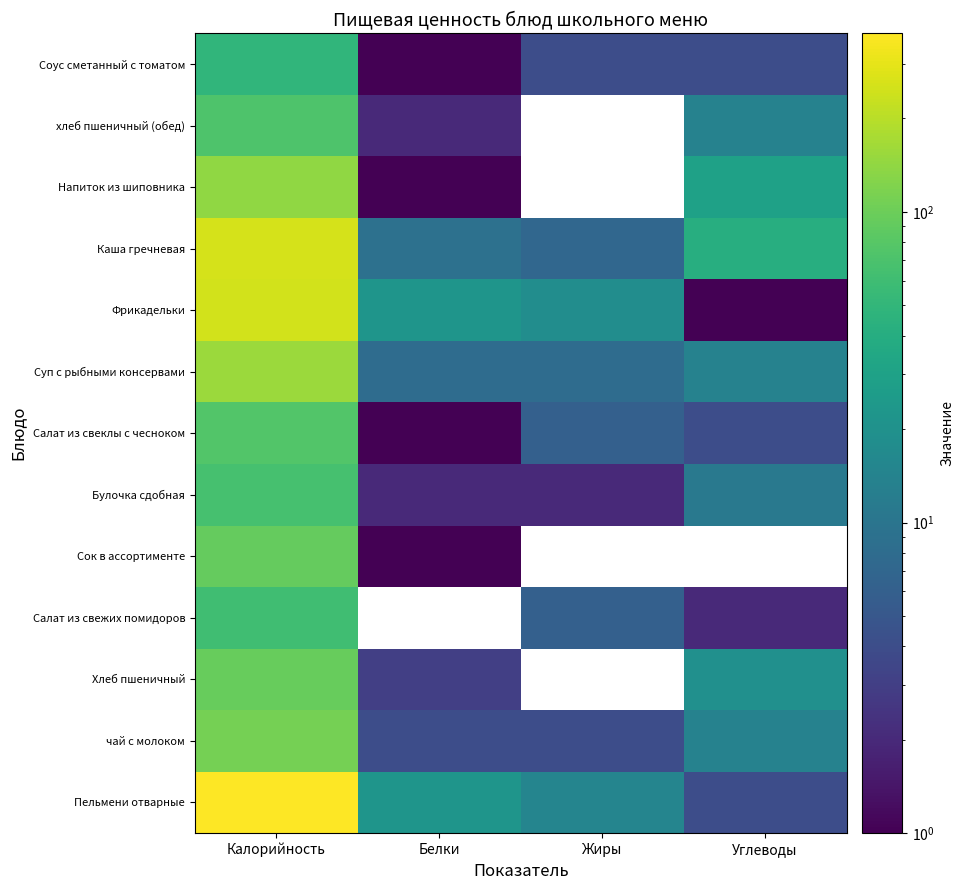

At which label does Булочка сдобная first exceed 11?

Калорийность